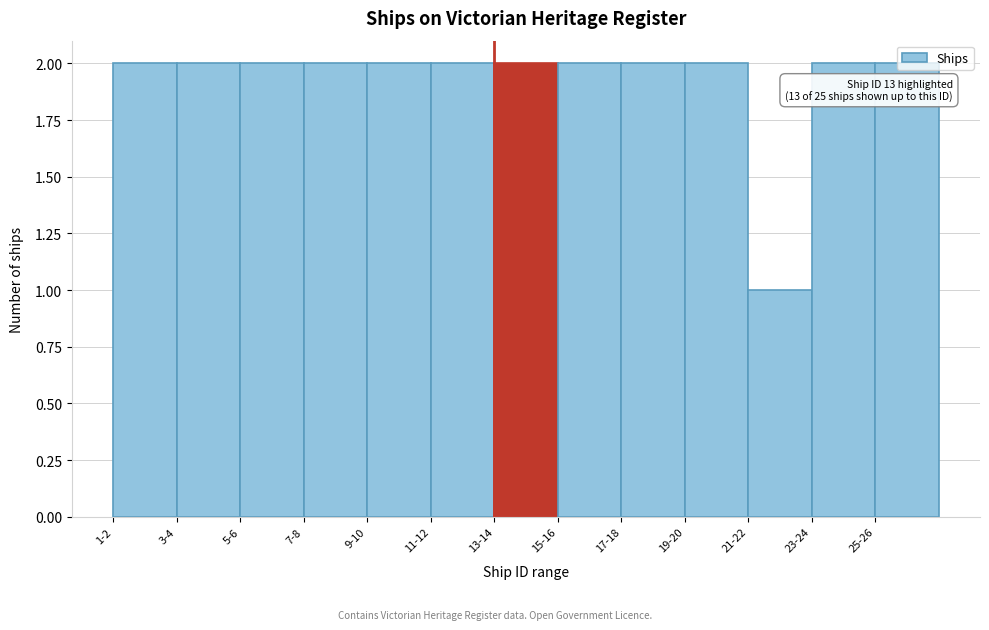

The chart shows a value of 2 at 15-16. True or false?

True